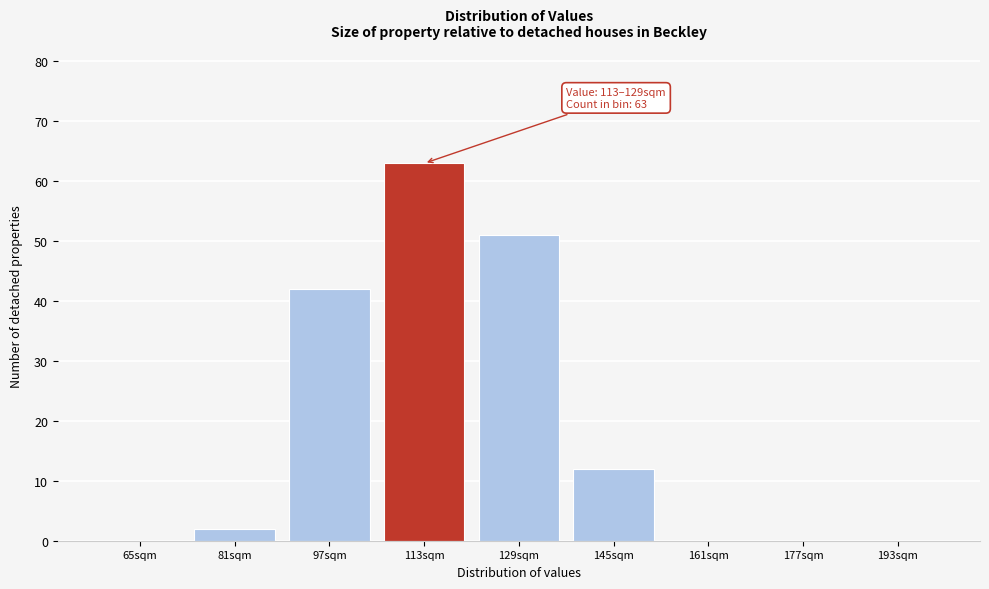

Reading right to left, extract all data points from this chart.

193sqm=0	177sqm=0	161sqm=0	145sqm=12	129sqm=51	113sqm=63	97sqm=42	81sqm=2	65sqm=0